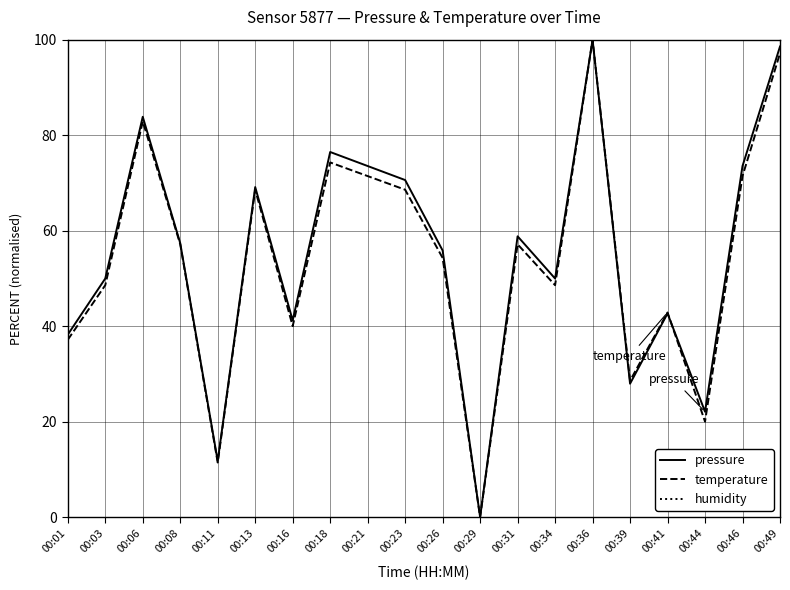

Between which two adjacent categories do temperature and pressure first intersect?

00:41 and 00:44